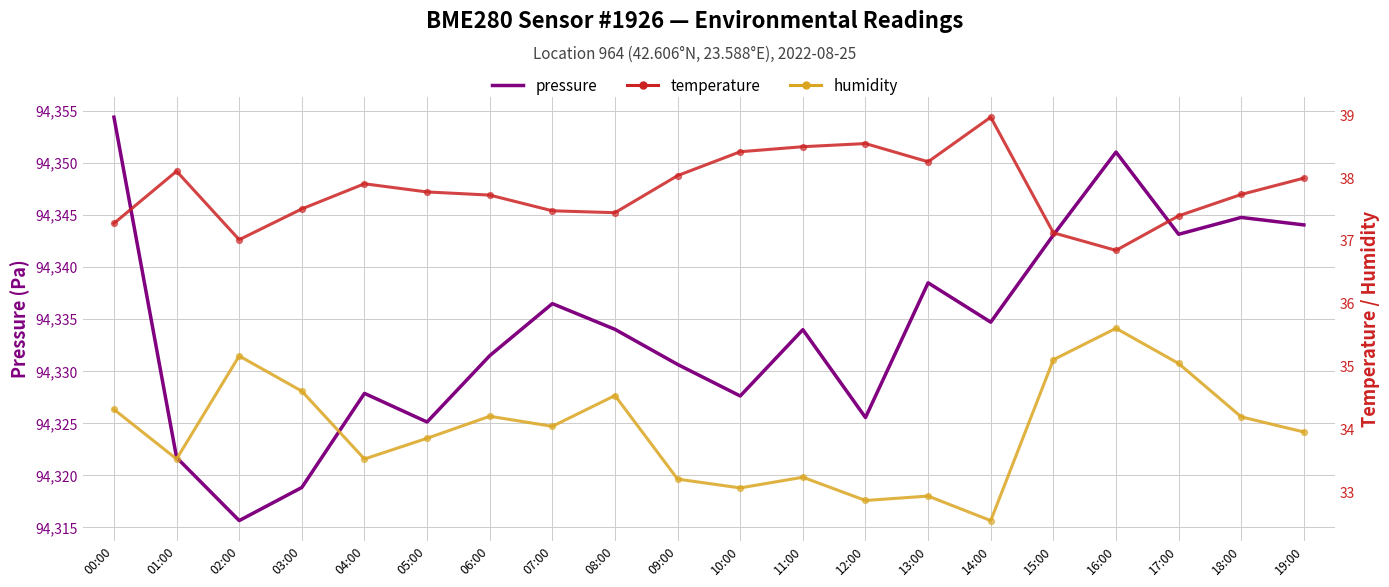

Which series has the largest Y range (max minus min)?

pressure